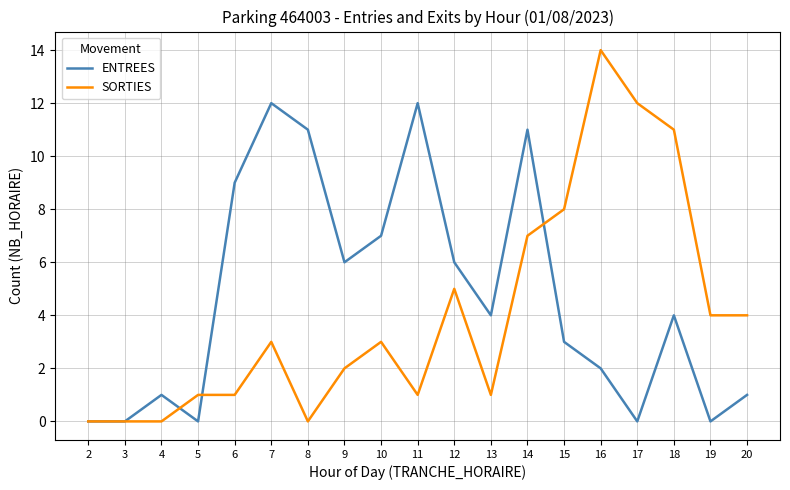

Which series changed the most between 4 and 16?

SORTIES